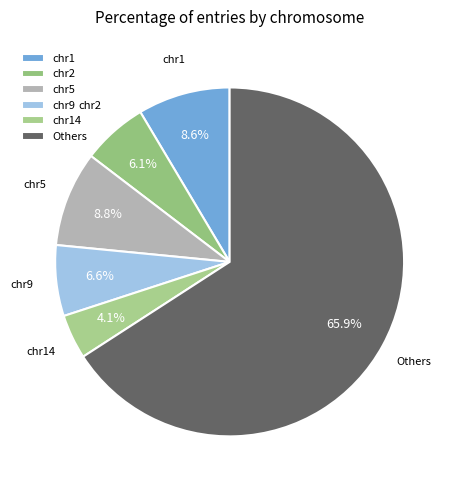

What is the ratio of the value at chr2 to the value at chr14?

1.5